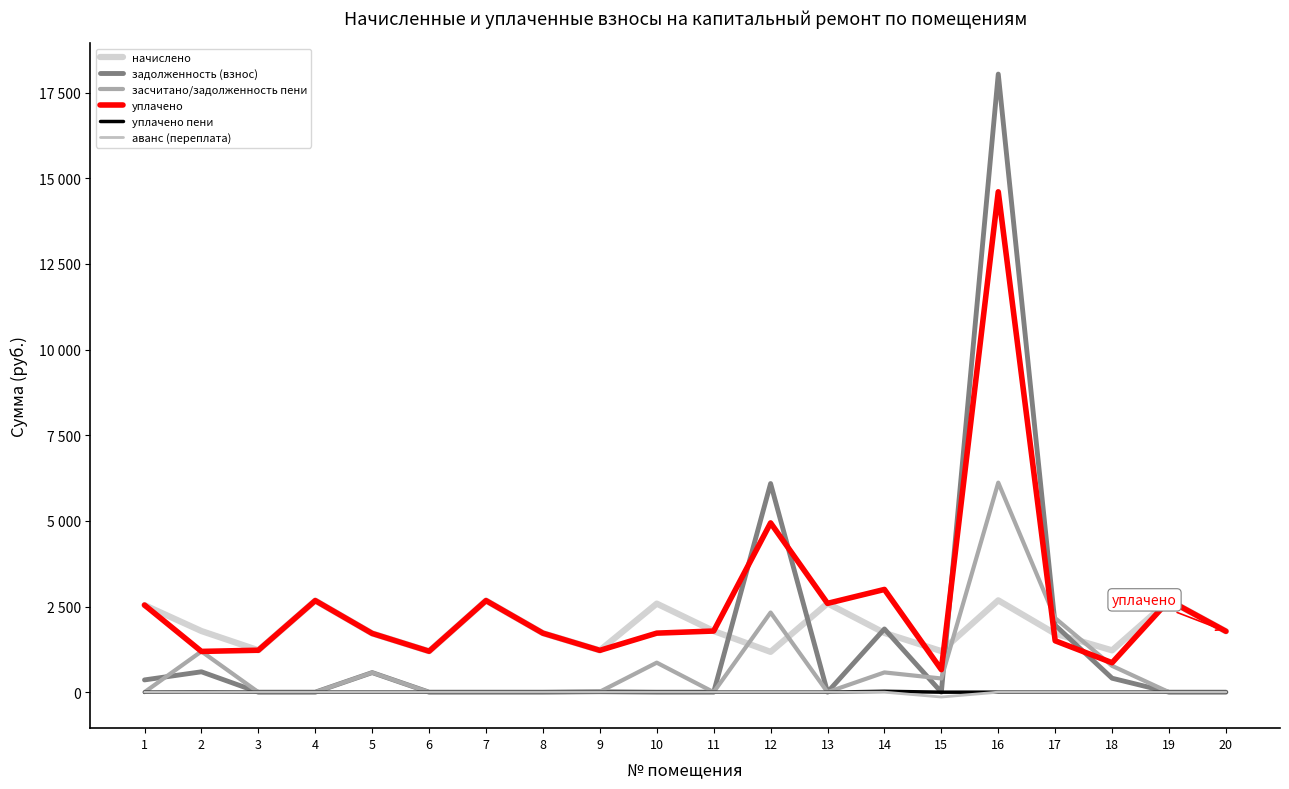

True or false: начислено and задолженность (взнос) intersect in this chart.

True